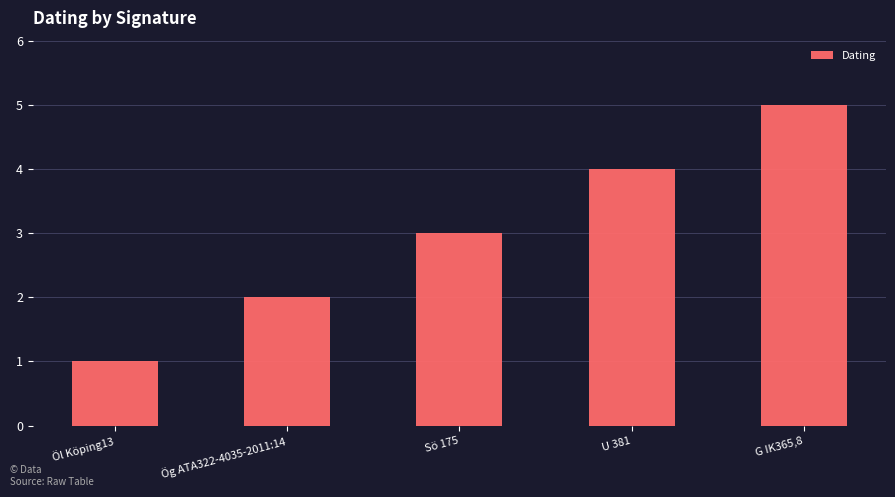

Where is the data nearest to the value 3?

Sö 175